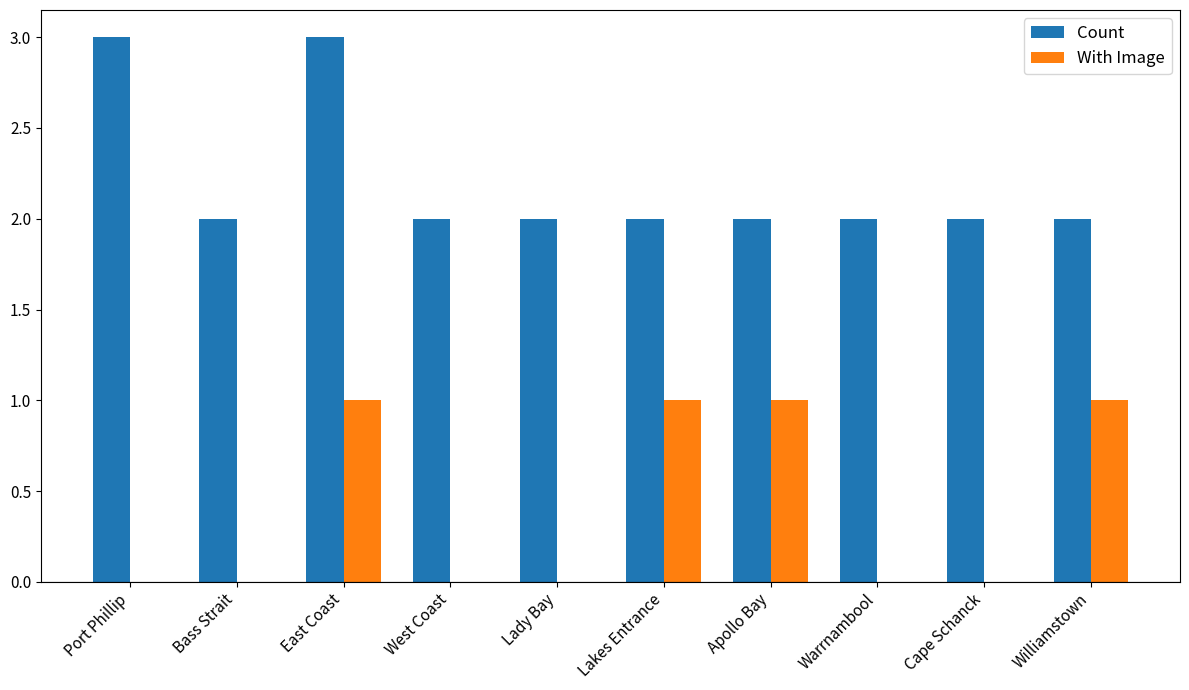

Which series has the largest total across all categories?

Count